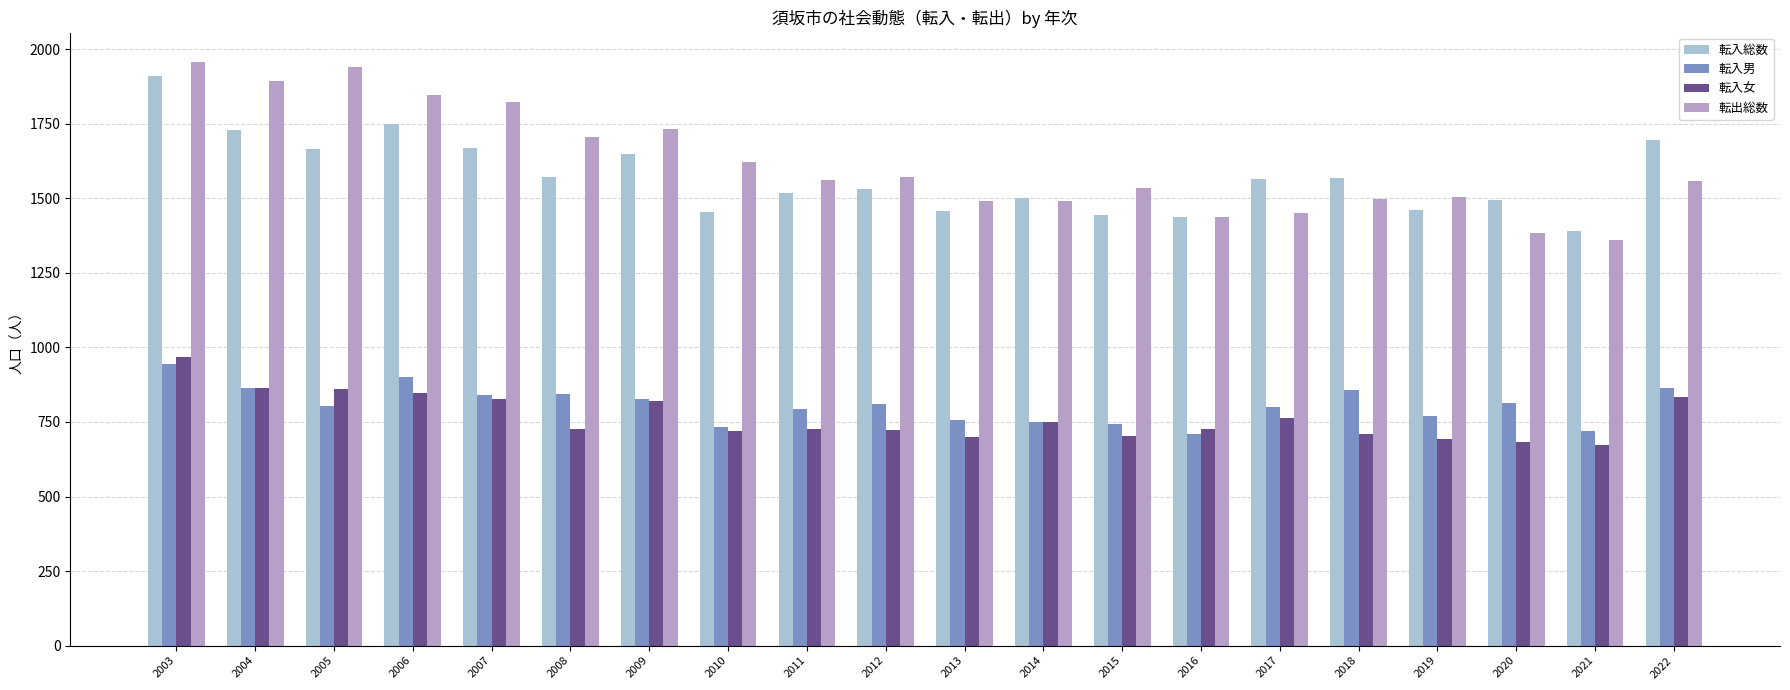

How many groups of bars are there?

20